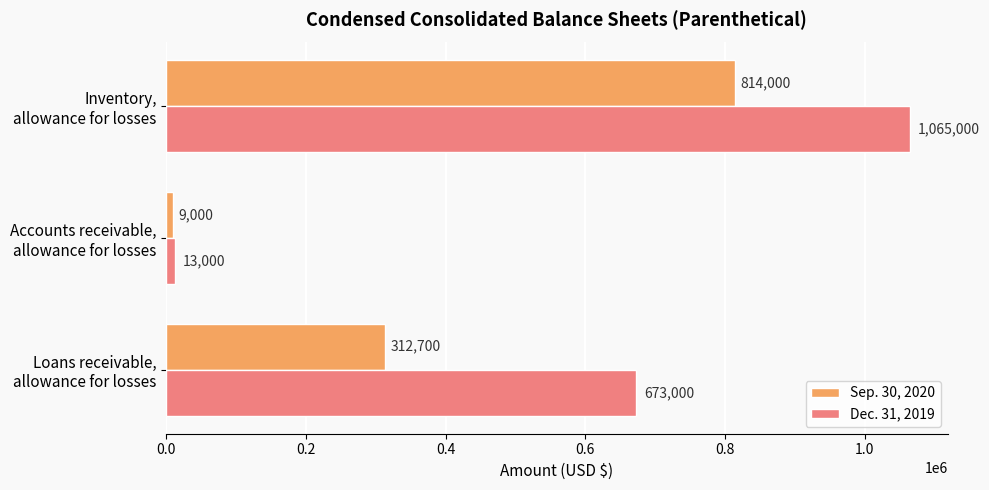

How many Dec. 31, 2019 values are between 13000 and 1065000?

3